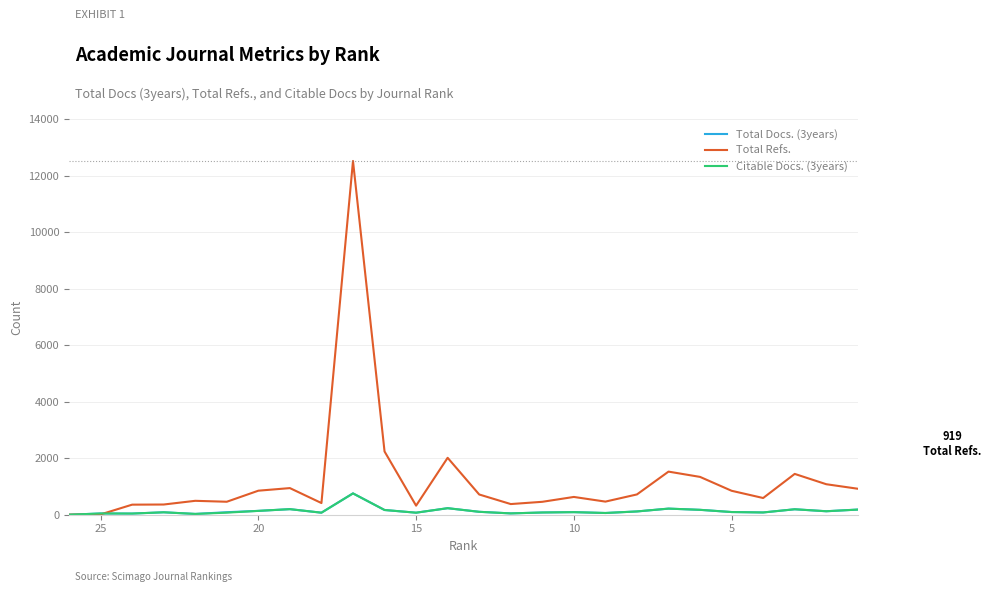

Does the chart display data point markers on the line(s)?

No